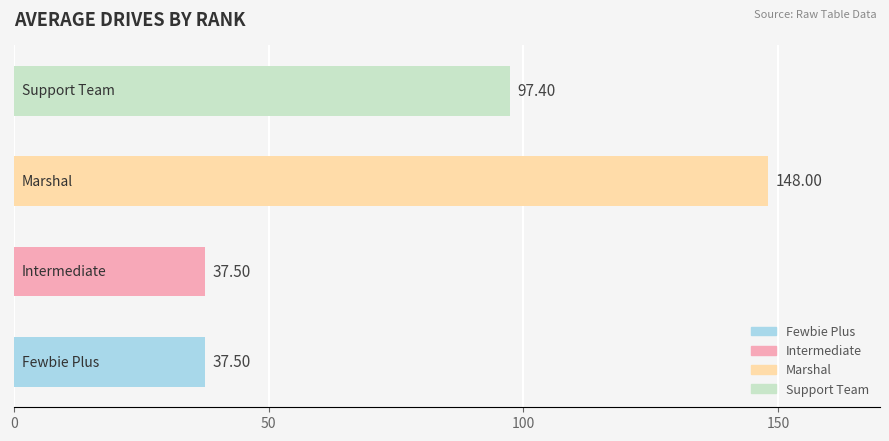

How many bars are there in total?

4